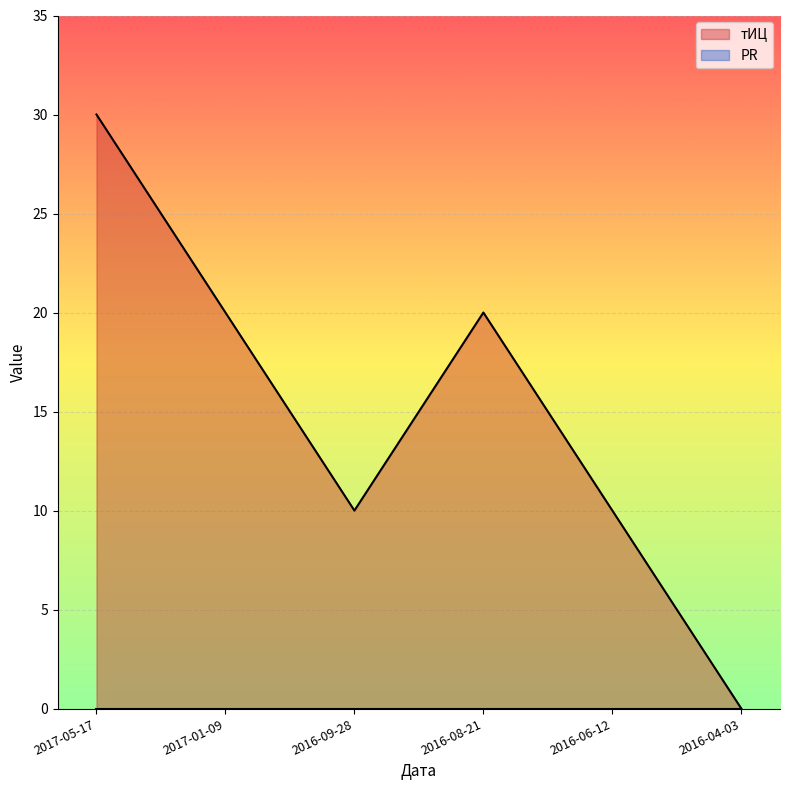

How many interior local valleys (lower than both neighbors) does the data have?

1